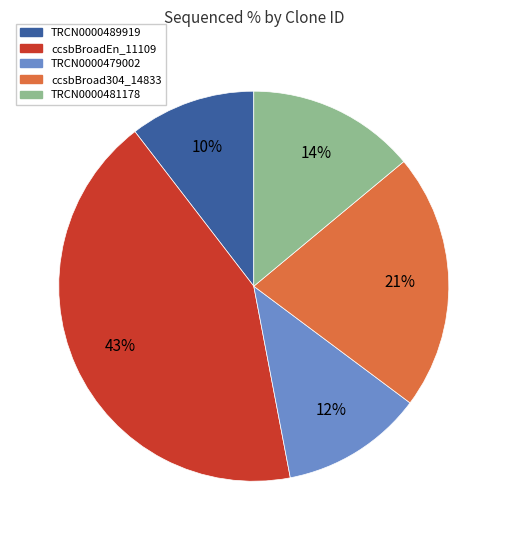

Is there a majority slice in this chart?

No